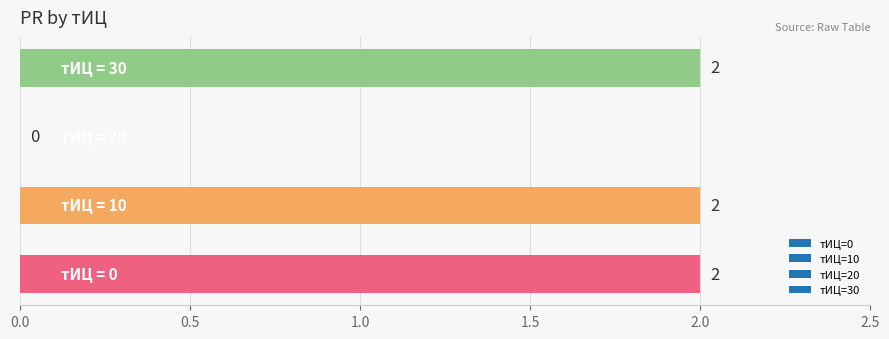

How many values are between 2 and 3?

3